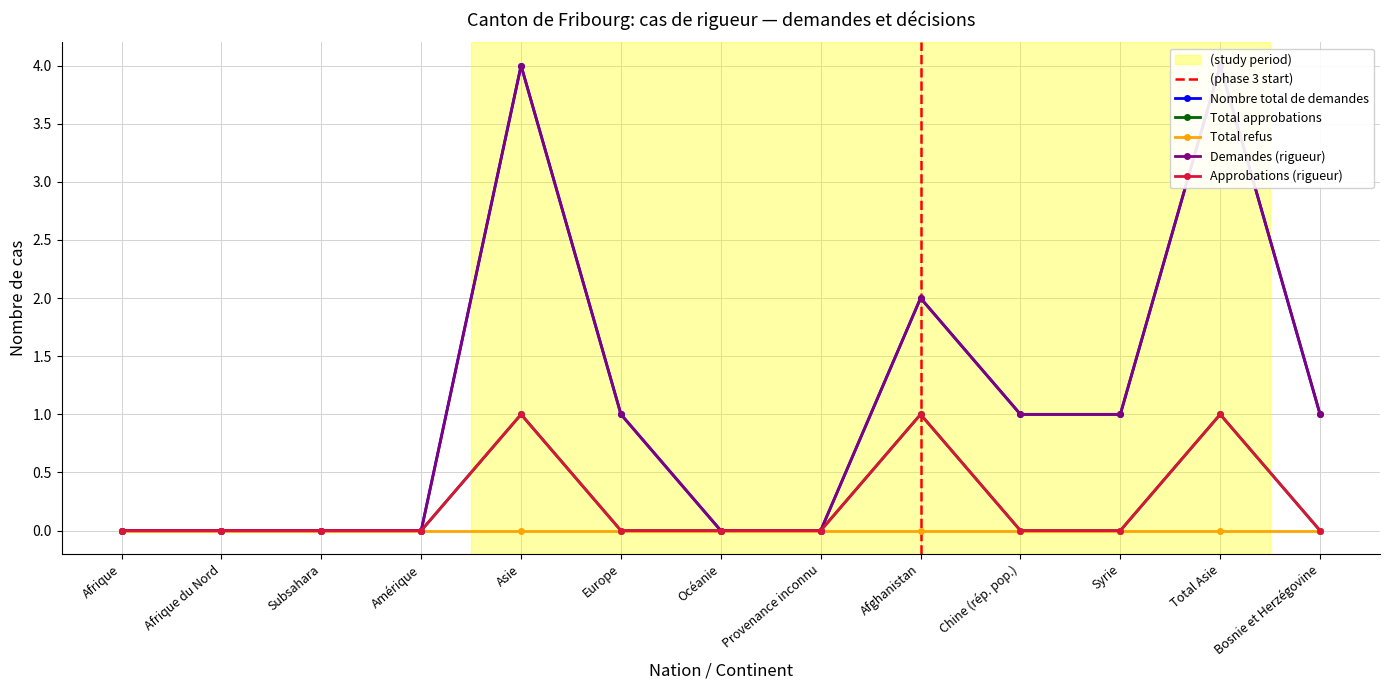

True or false: Approbations (rigueur) has more than 1 points higher than both neighbors.

True